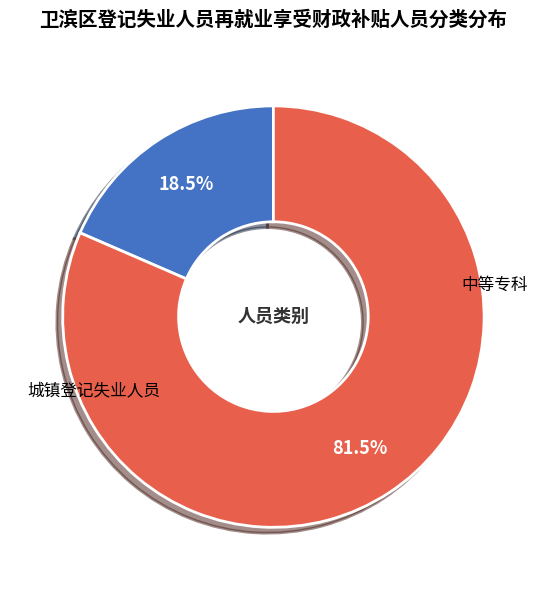

To the nearest percent, what is the average slice percentage?

50%